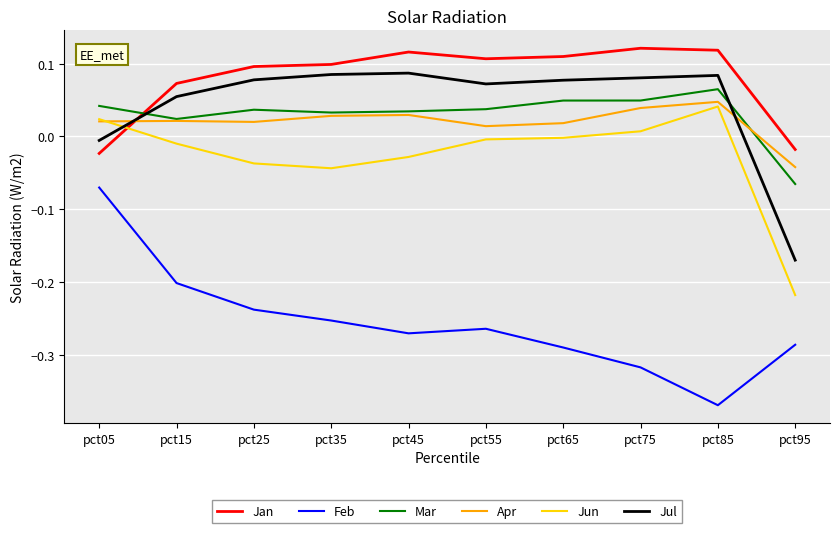

At which label does Jun reach its minimum?

pct95